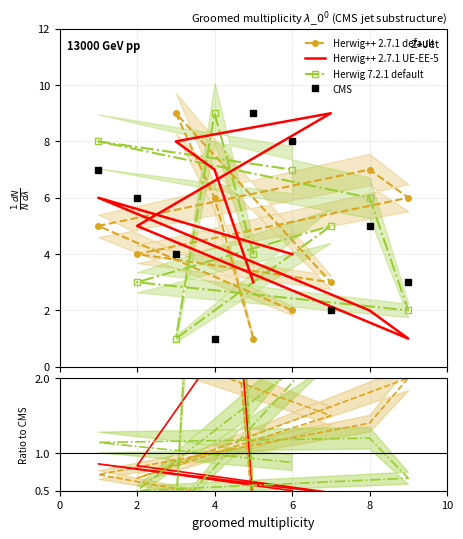

True or false: Herwig++ 2.7.1 UE-EE-5 and CMS intersect in this chart.

True